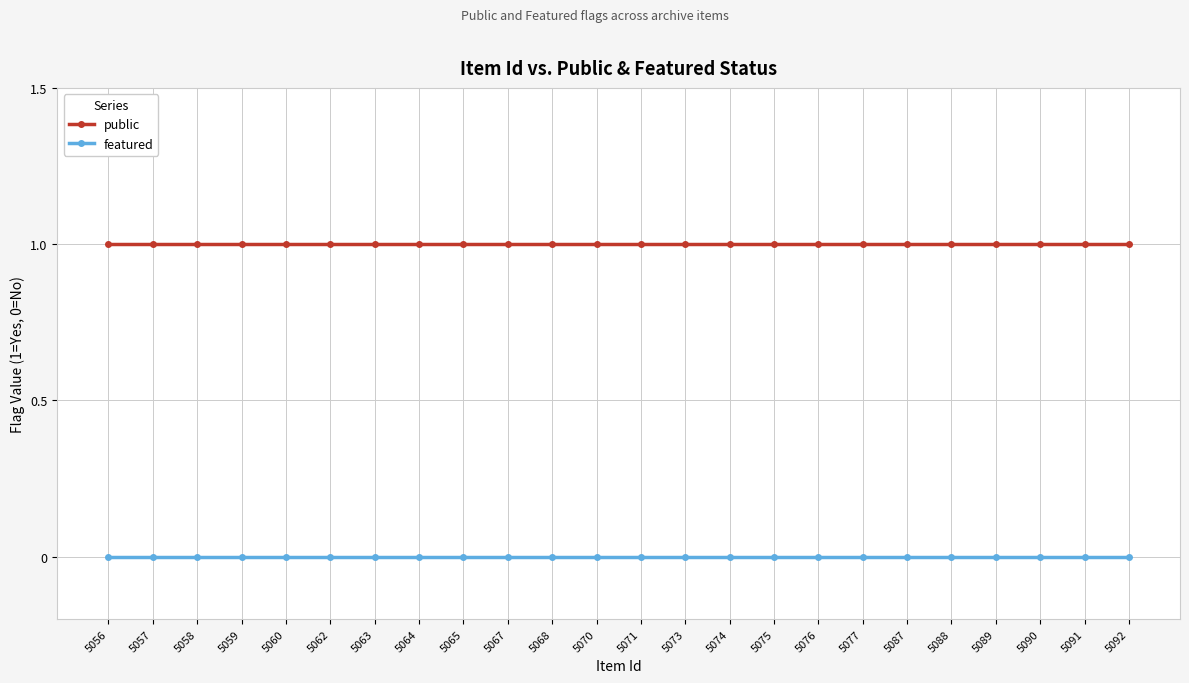

True or false: featured and public cross at least once.

False